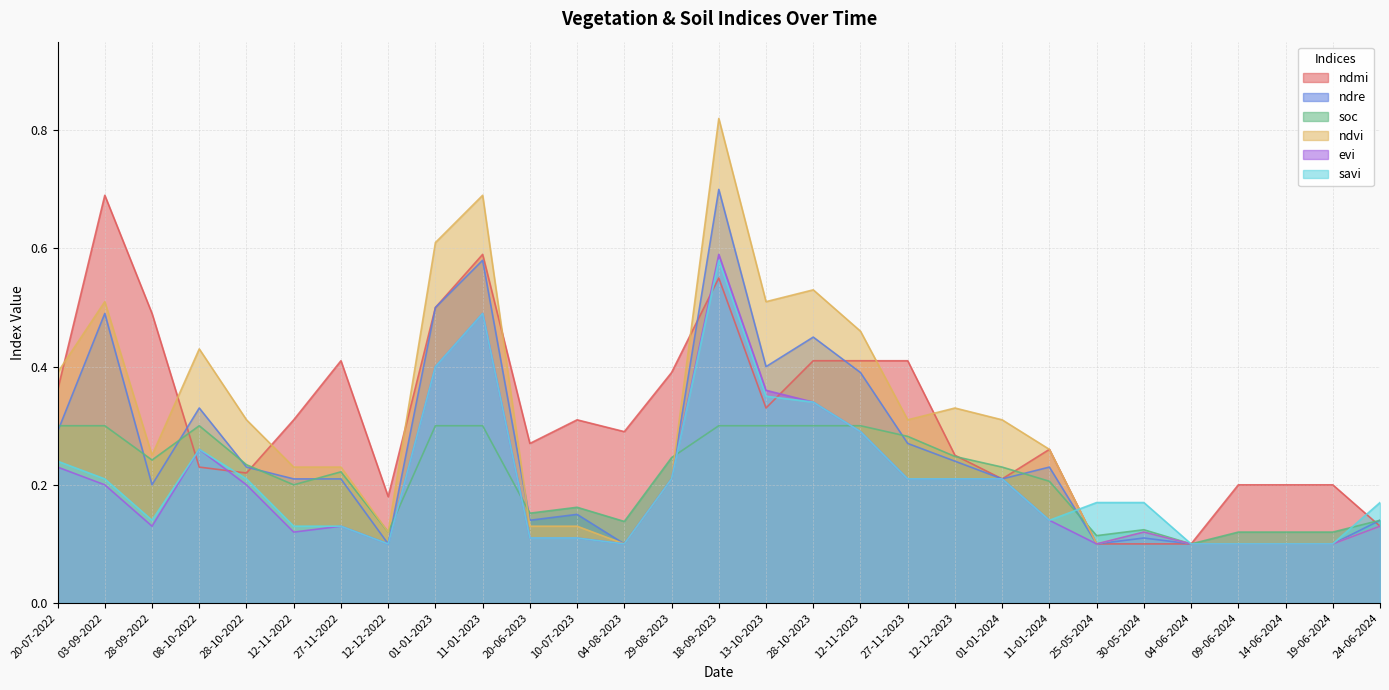

What is the maximum value for savi?

0.6